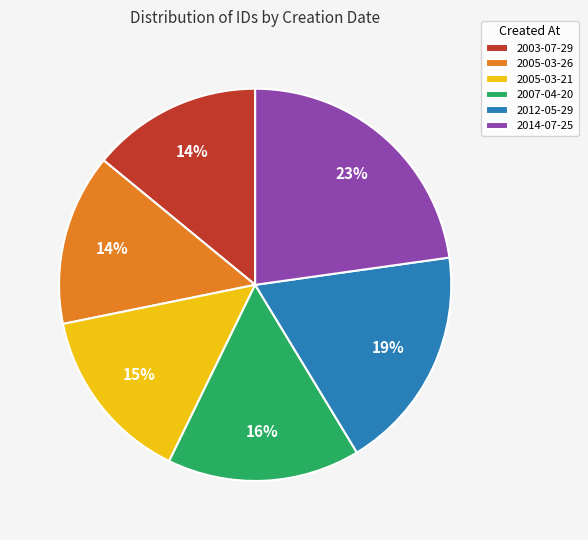

Which has a higher value, 2005-03-26 or 2007-04-20?

2007-04-20